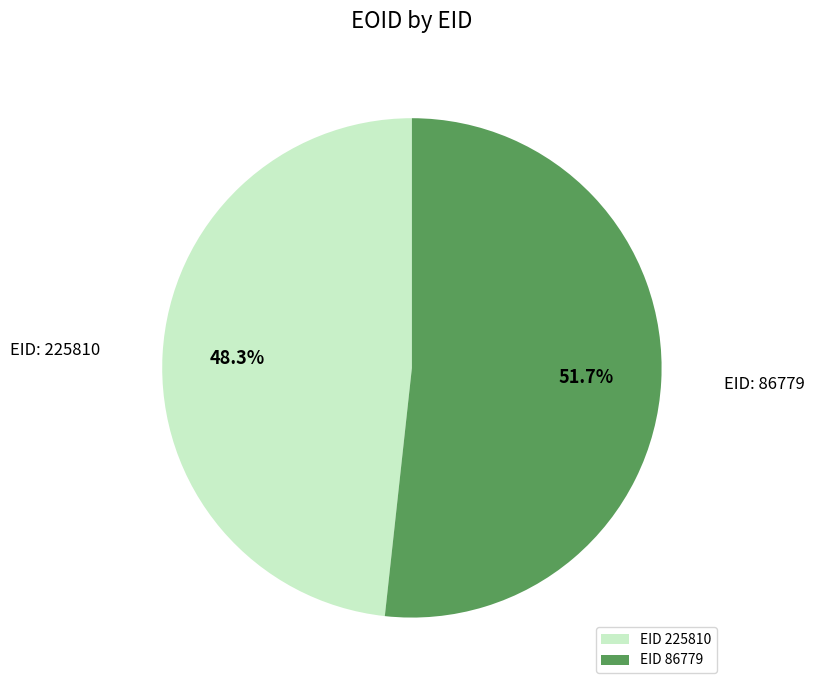

Does EID 225810 represent more than half of the total?

No